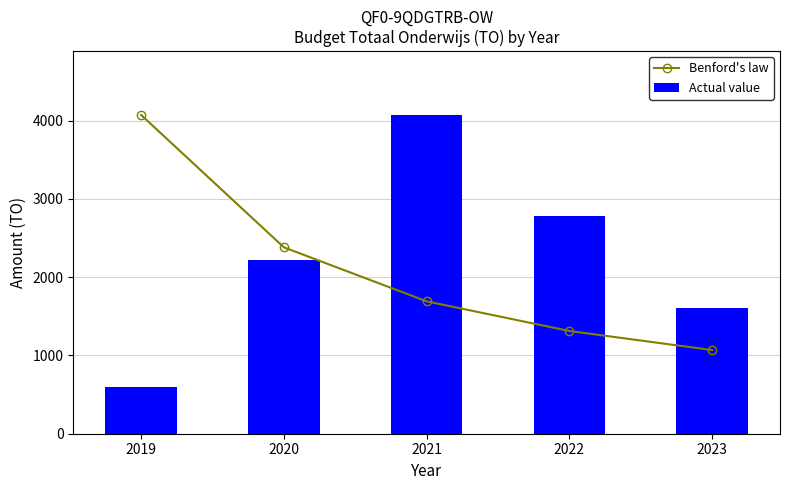

Rank the categories by Actual value value from highest to lowest.

2021, 2022, 2020, 2023, 2019